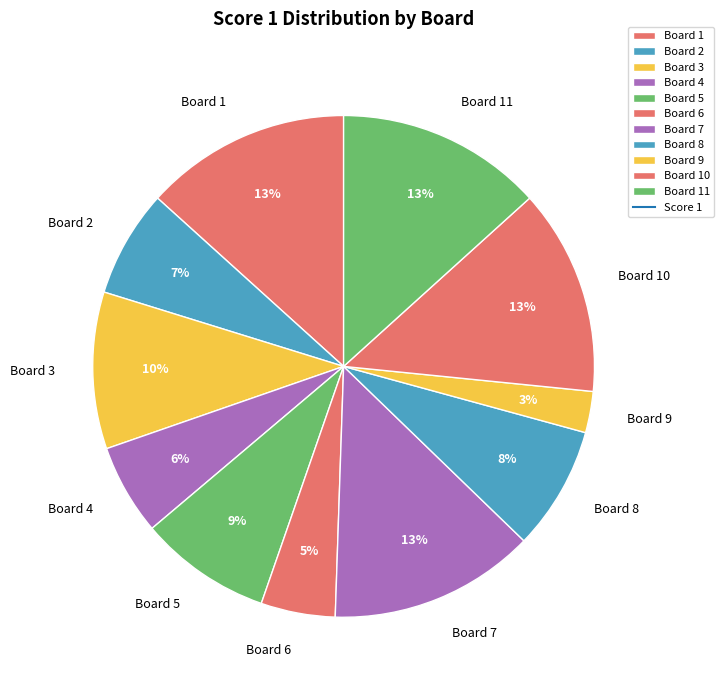

What percentage is the Board 1 slice, to the nearest percent?

13%